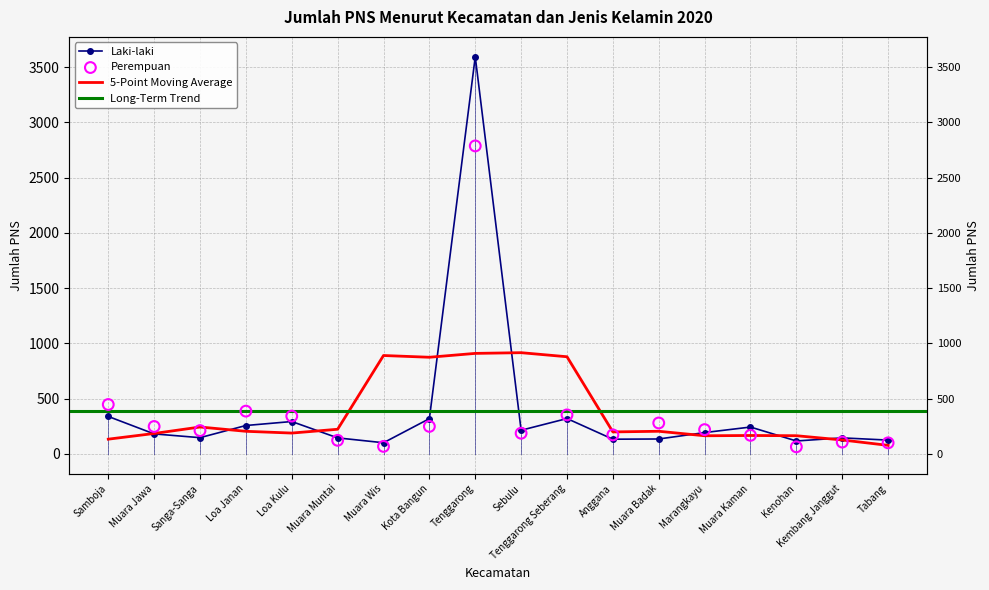

At which category is the sum across all series the highest?

Tenggarong